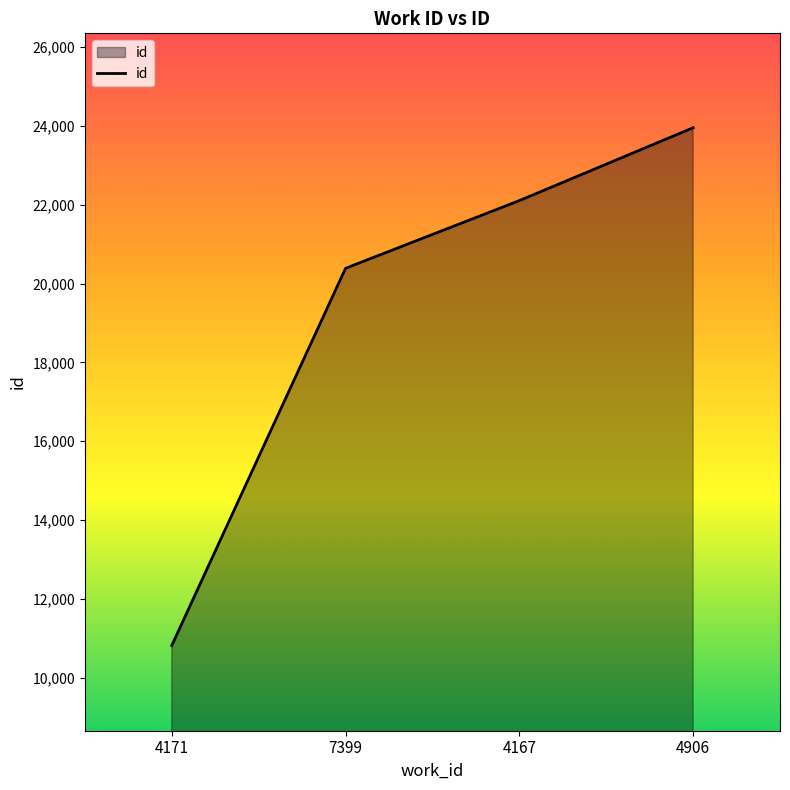

List the labels in order of value, smallest first.

4171, 7399, 4167, 4906